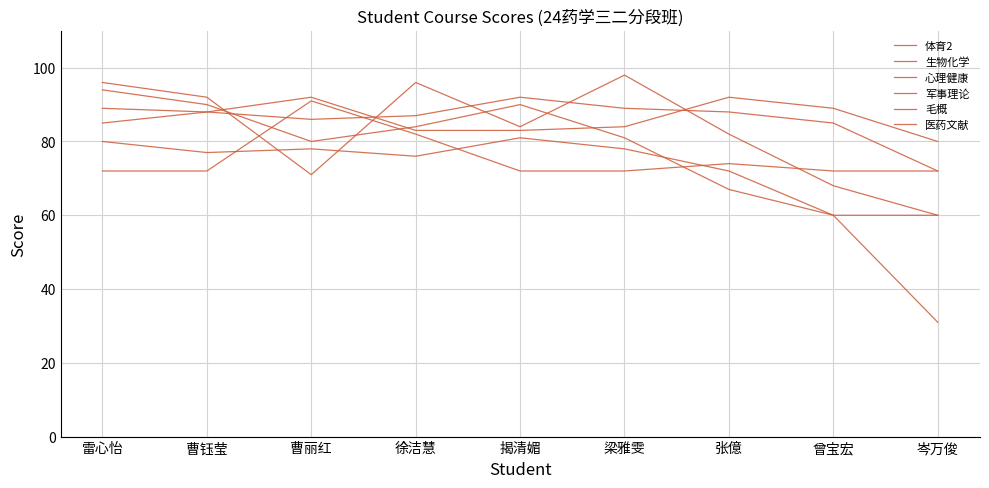

What is the greatest value displayed?

98